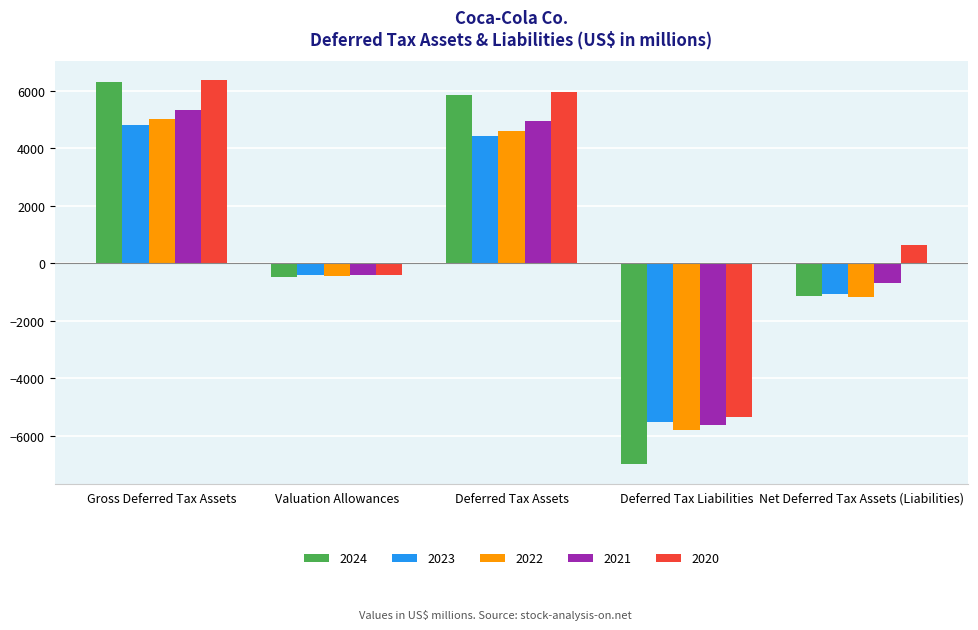

What is the approximate value of 2022 at Deferred Tax Liabilities, to the nearest 10?

-5780